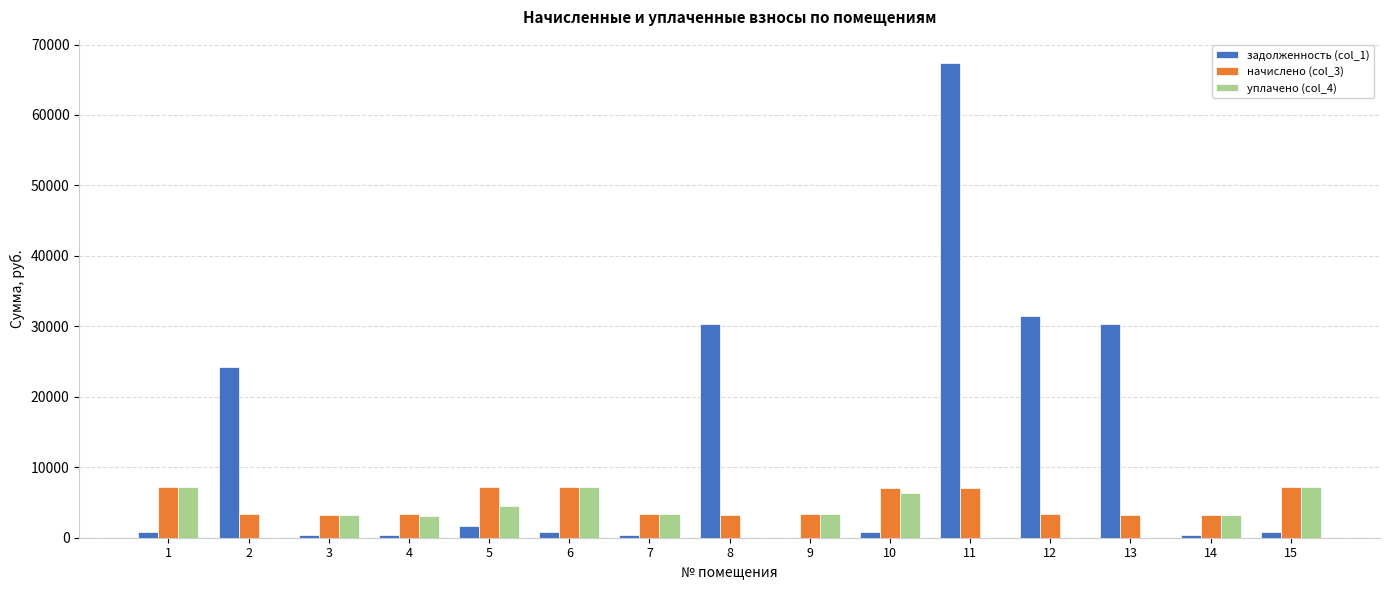

At which category is the sum across all series the highest?

11